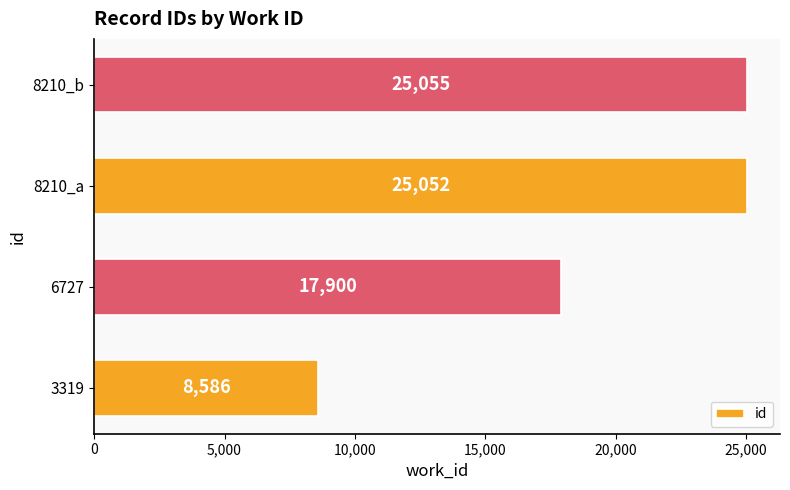

What is the change in value from 3319 to 8210_a?

+16466